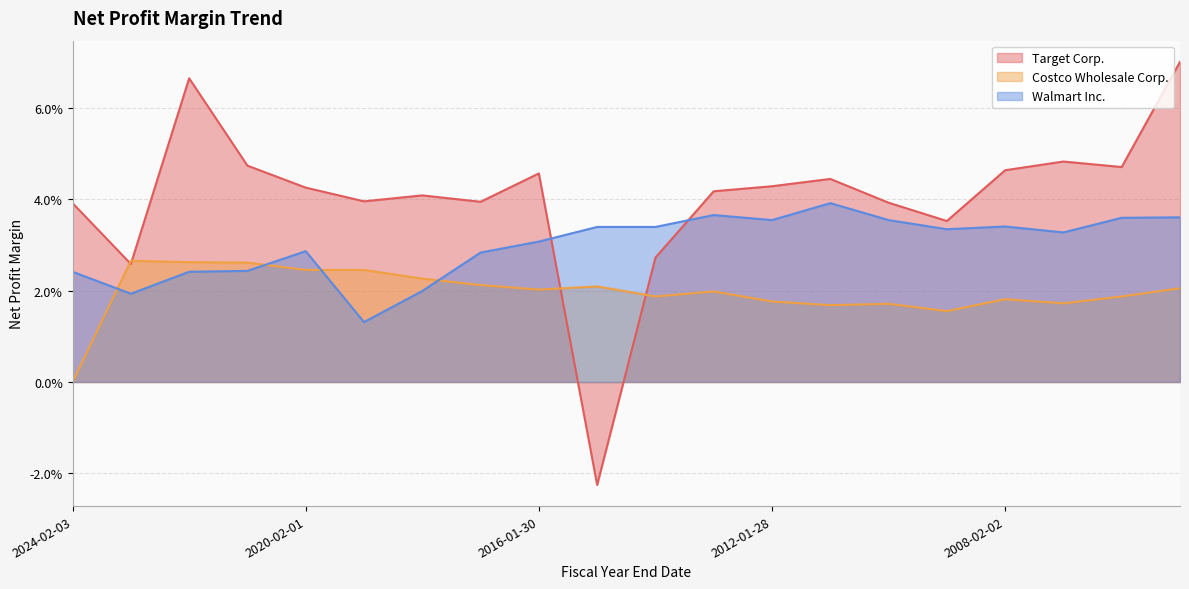

What is the sum of the Target Corp. values at 2016-01-30 and 2007-02-03?

0.1